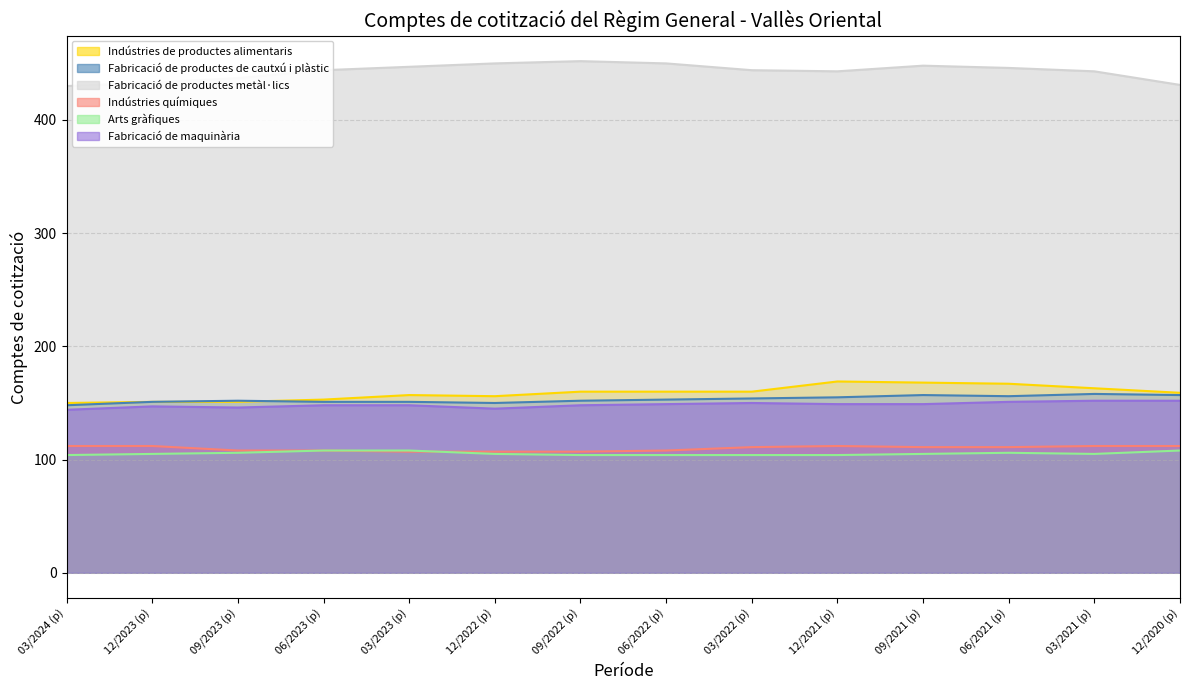

What is the sum of all Indústries químiques values?

1538